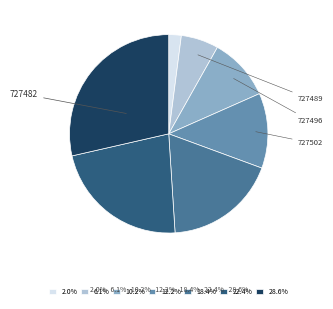

Does any single category account for the majority?

No